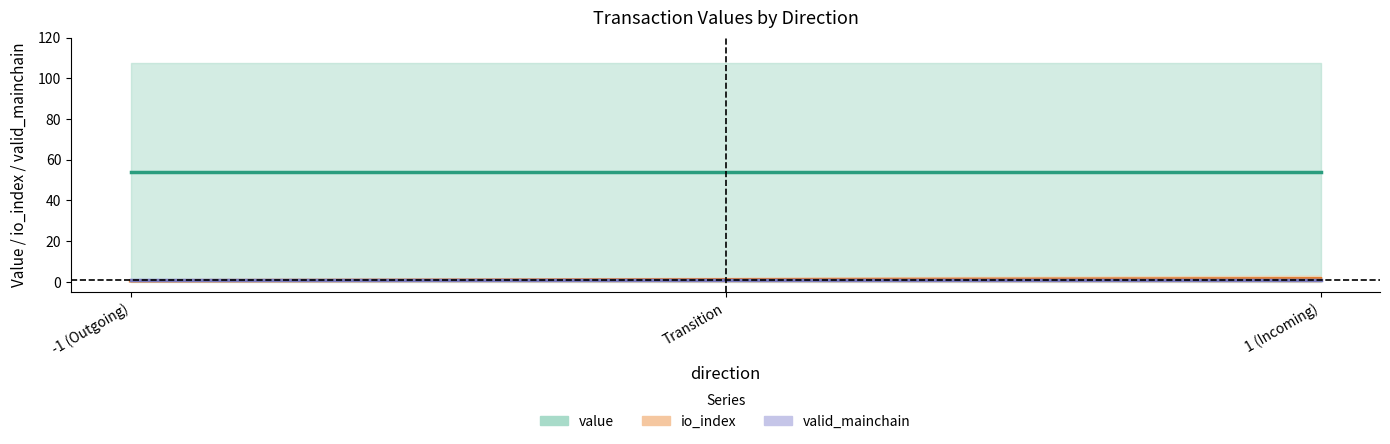

Reading left to right, what are all the values shown in this chart?

value (mid): -1 (Outgoing)=53.8	Transition=53.8	1 (Incoming)=53.8
io_index (mid): -1 (Outgoing)=0.5	Transition=1.0	1 (Incoming)=1.5
valid_mainchain (mid): -1 (Outgoing)=1.0	Transition=1.0	1 (Incoming)=1.0